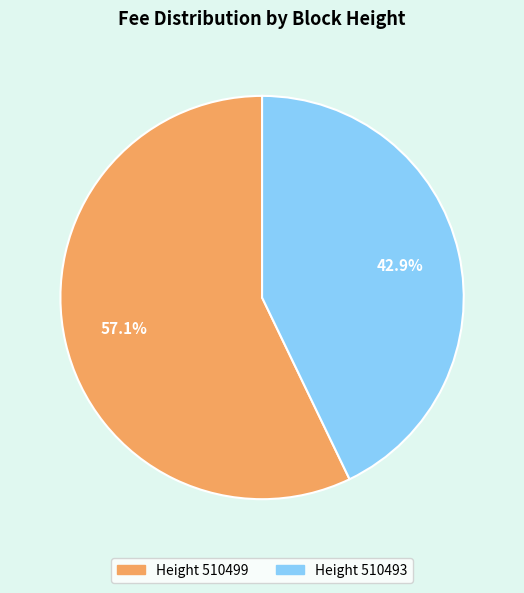

Is there any slice that represents more than half of the pie?

Yes